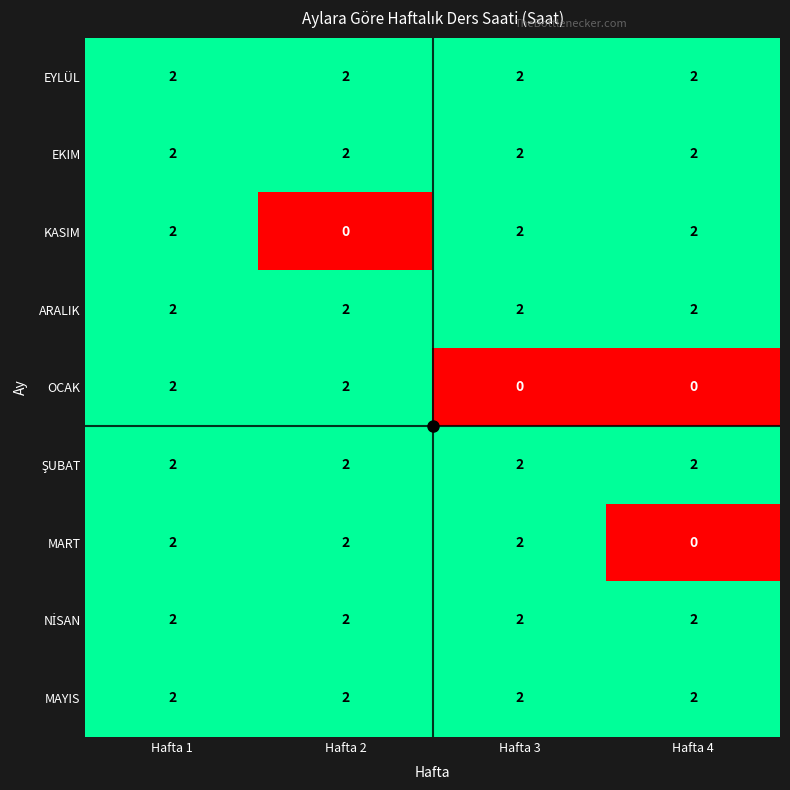

What is the total value across all series at Hafta 1?

18